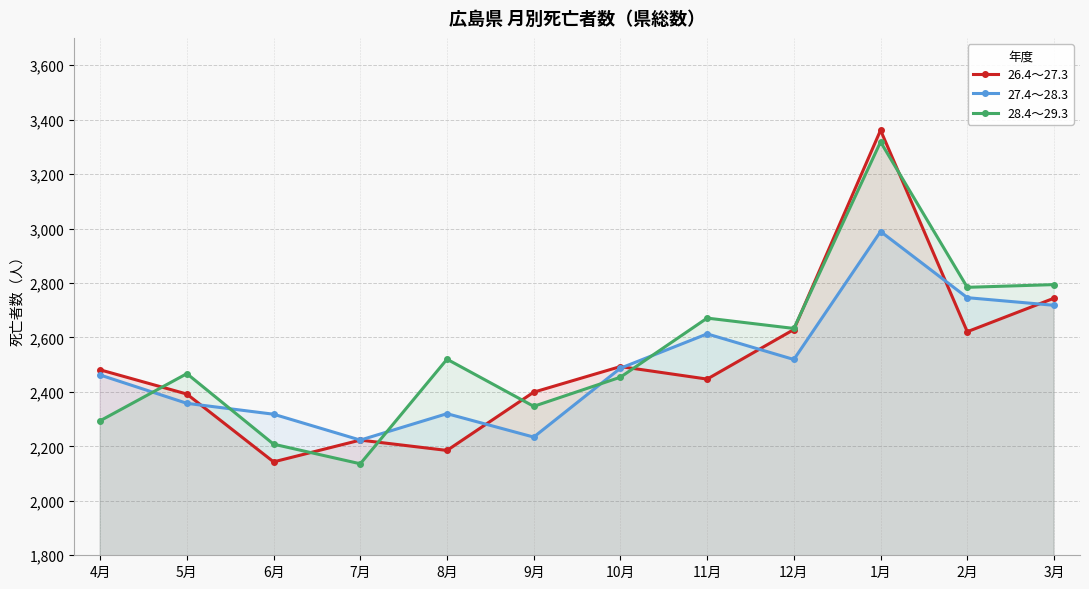

Is it true that 27.4～28.3 equals 2223 at 7月?

True